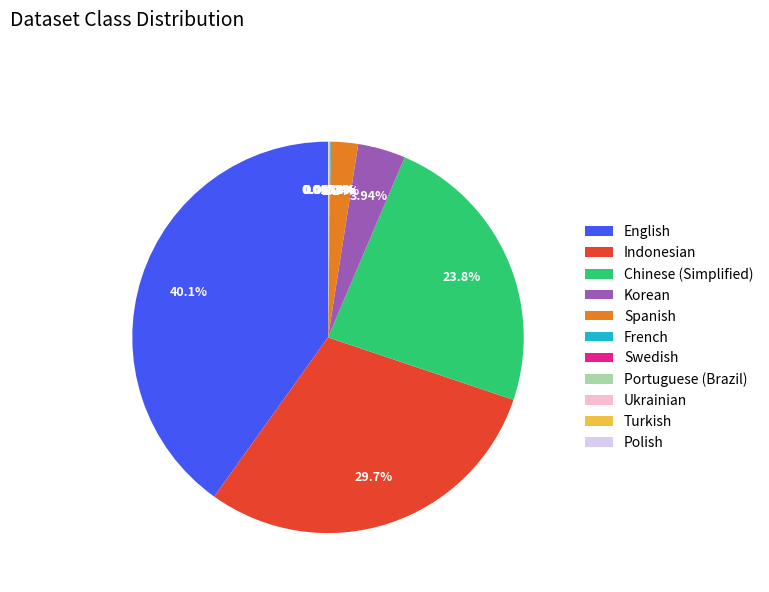

What is the largest slice in the pie chart?

English